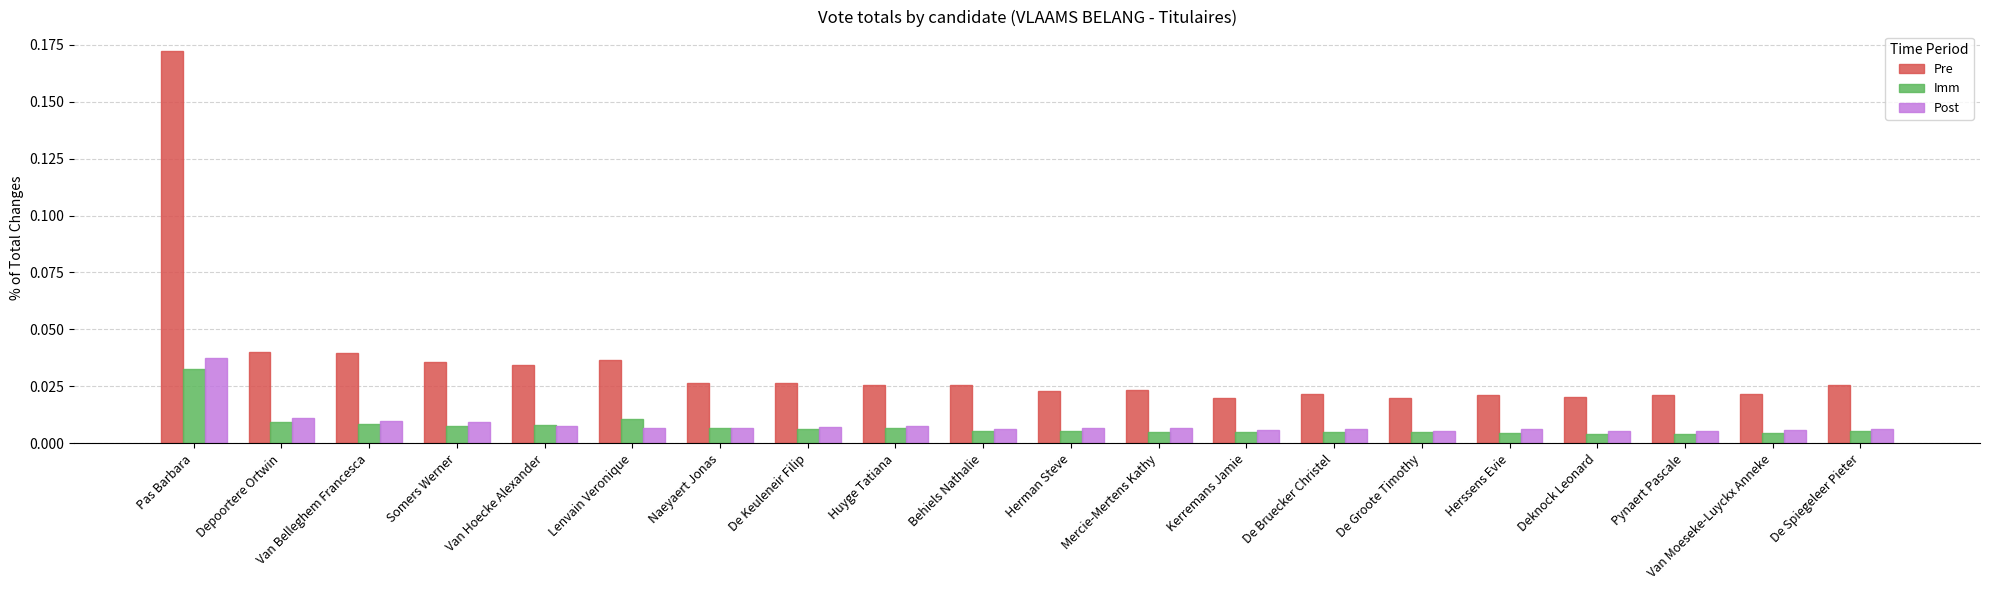

Which series has the largest range (max minus min)?

Pre